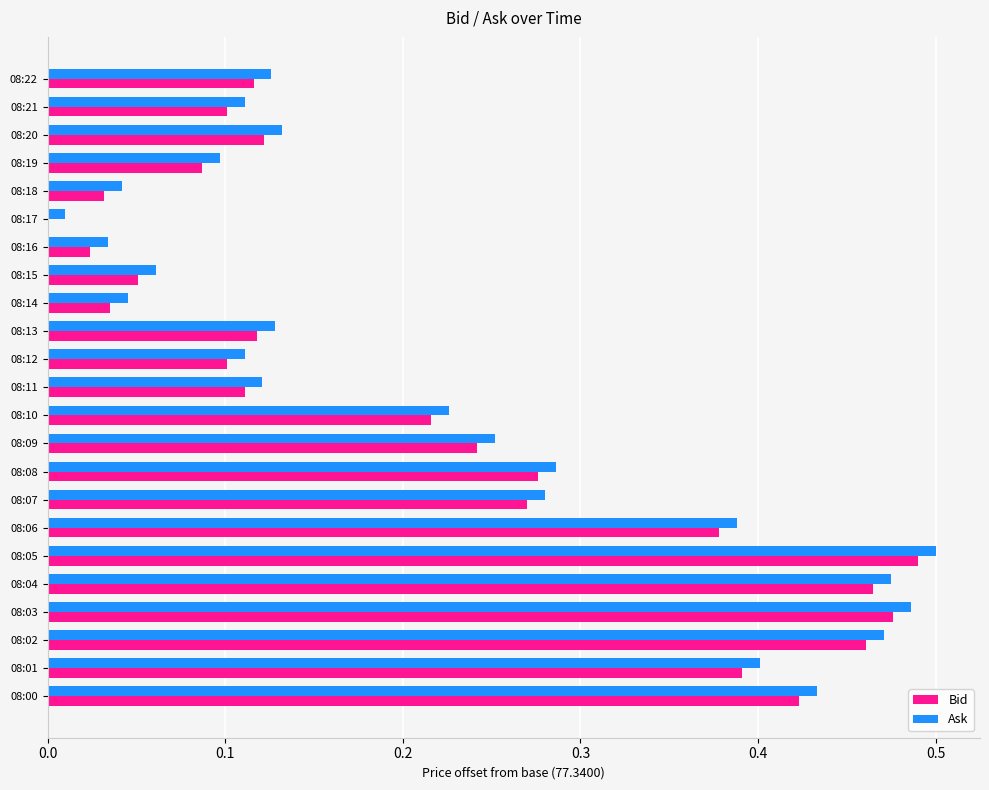

How many values in the Bid series exceed 0?

22